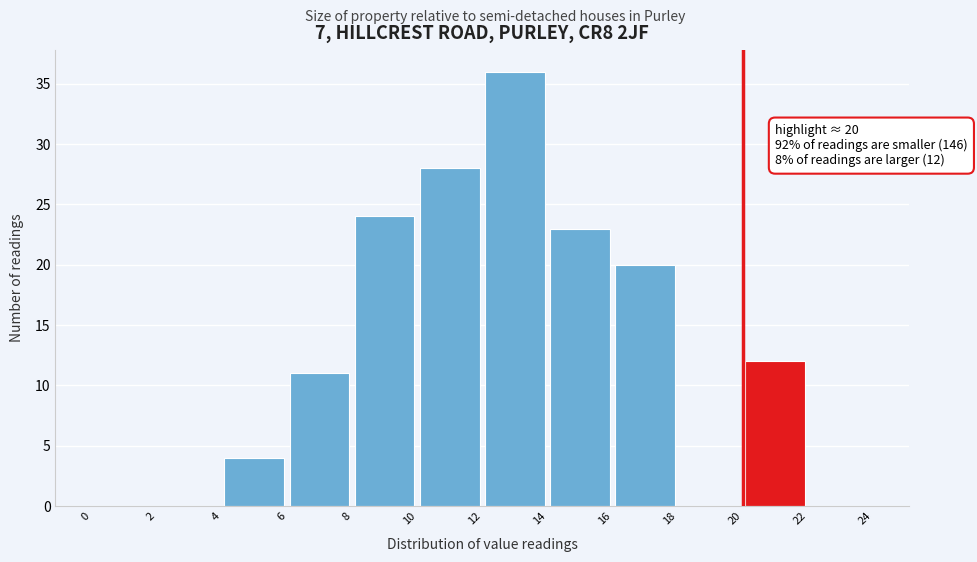

Which range on the x-axis has the tallest bar?

12 to 14